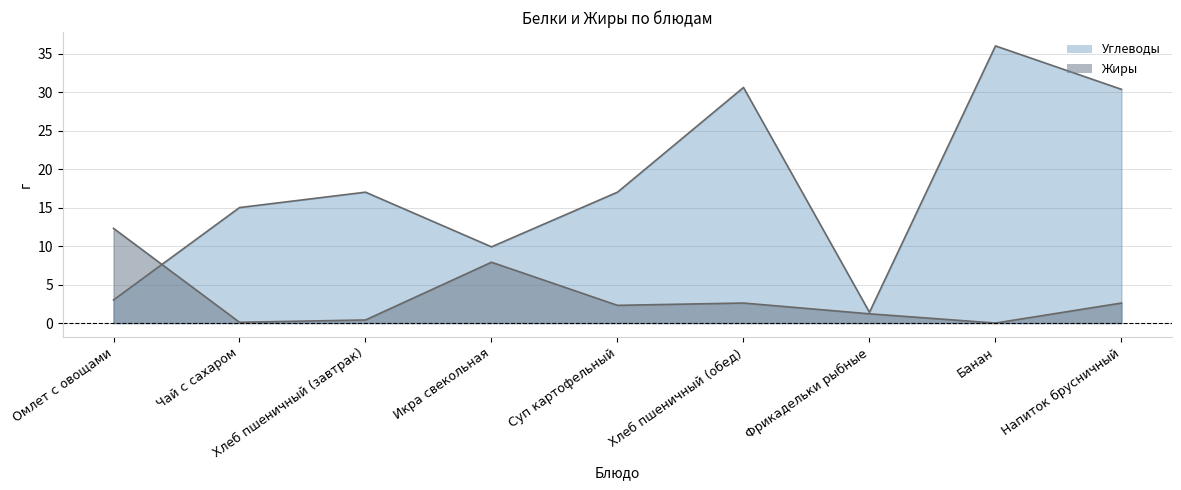

Reading right to left, what are all the values shown in this chart?

Углеводы: Напиток брусничный=30.4	Банан=36.0	Фрикадельки рыбные=1.4	Хлеб пшеничный (обед)=30.6	Суп картофельный=17.0	Икра свекольная=9.9	Хлеб пшеничный (завтрак)=17.0	Чай с сахаром=15.0	Омлет с овощами=3.0
Жиры: Напиток брусничный=2.6	Банан=0.0	Фрикадельки рыбные=1.2	Хлеб пшеничный (обед)=2.6	Суп картофельный=2.3	Икра свекольная=7.9	Хлеб пшеничный (завтрак)=0.4	Чай с сахаром=0.1	Омлет с овощами=12.3